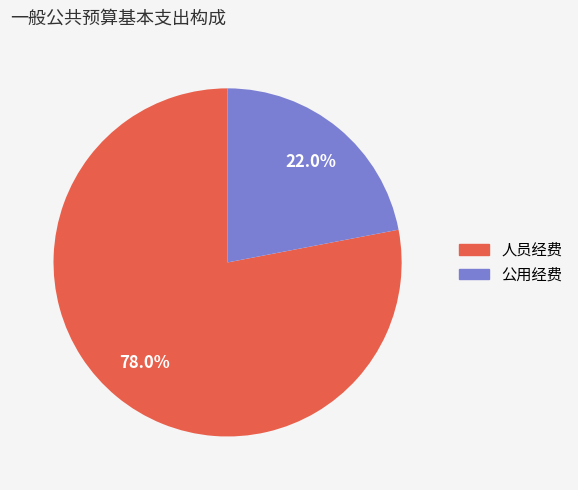

Does any single category account for the majority?

Yes